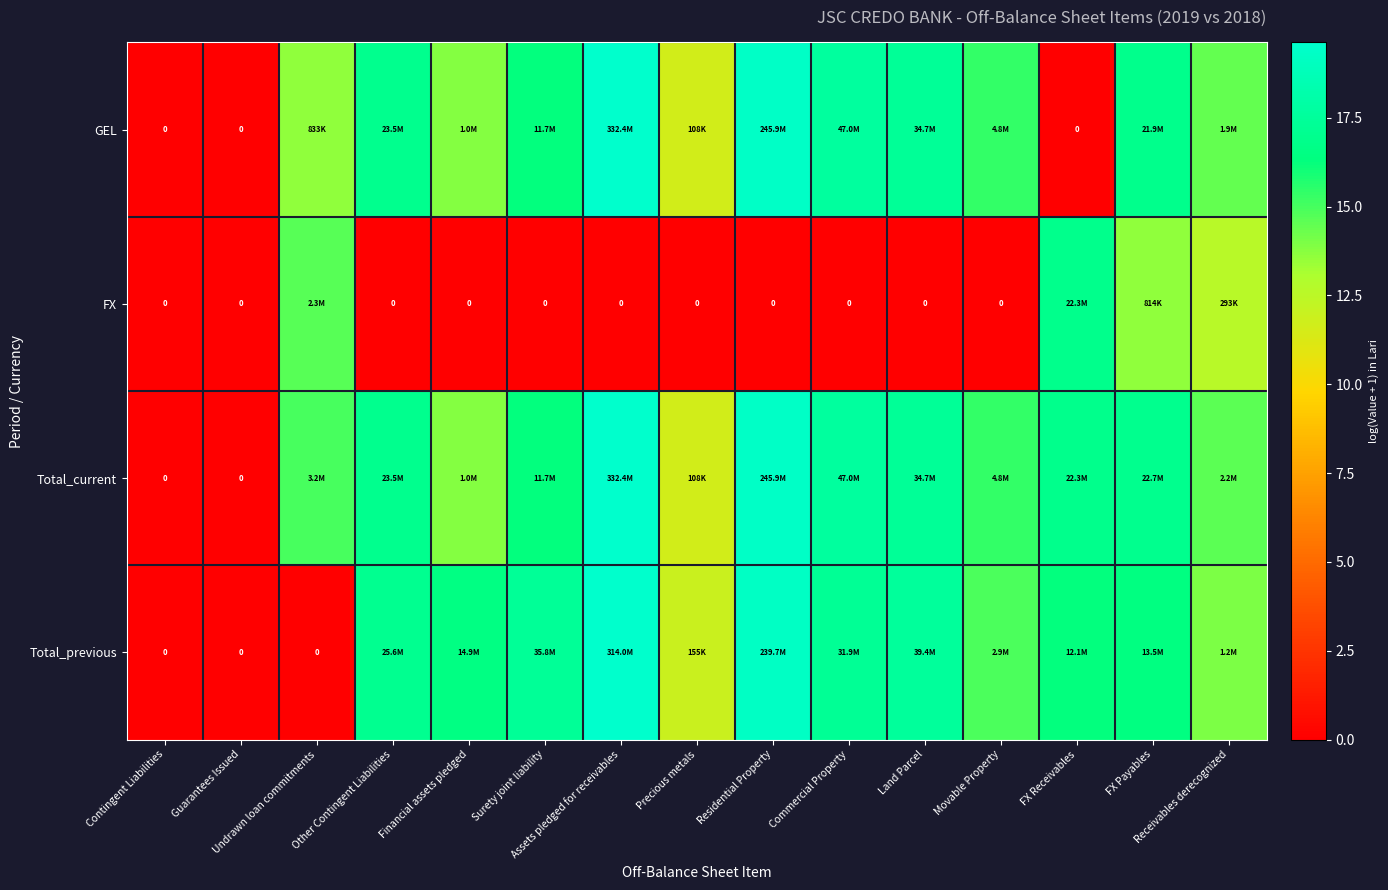

List the series in order of their peak value, highest first.

GEL, Total_current, Total_previous, FX